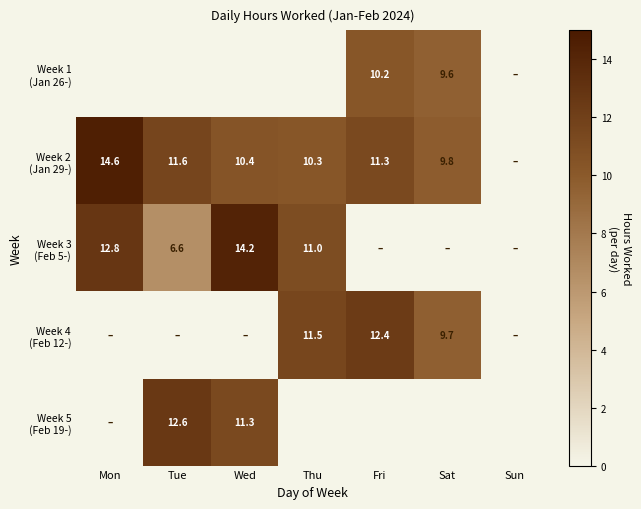

The Week 3 (Feb 5-) series shows 0.0 at Sun. True or false?

True